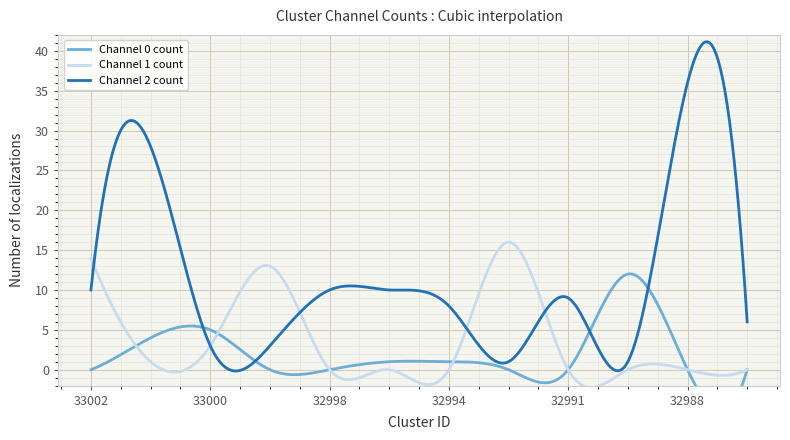

What is the difference between the highest and lowest values at 32992?

16